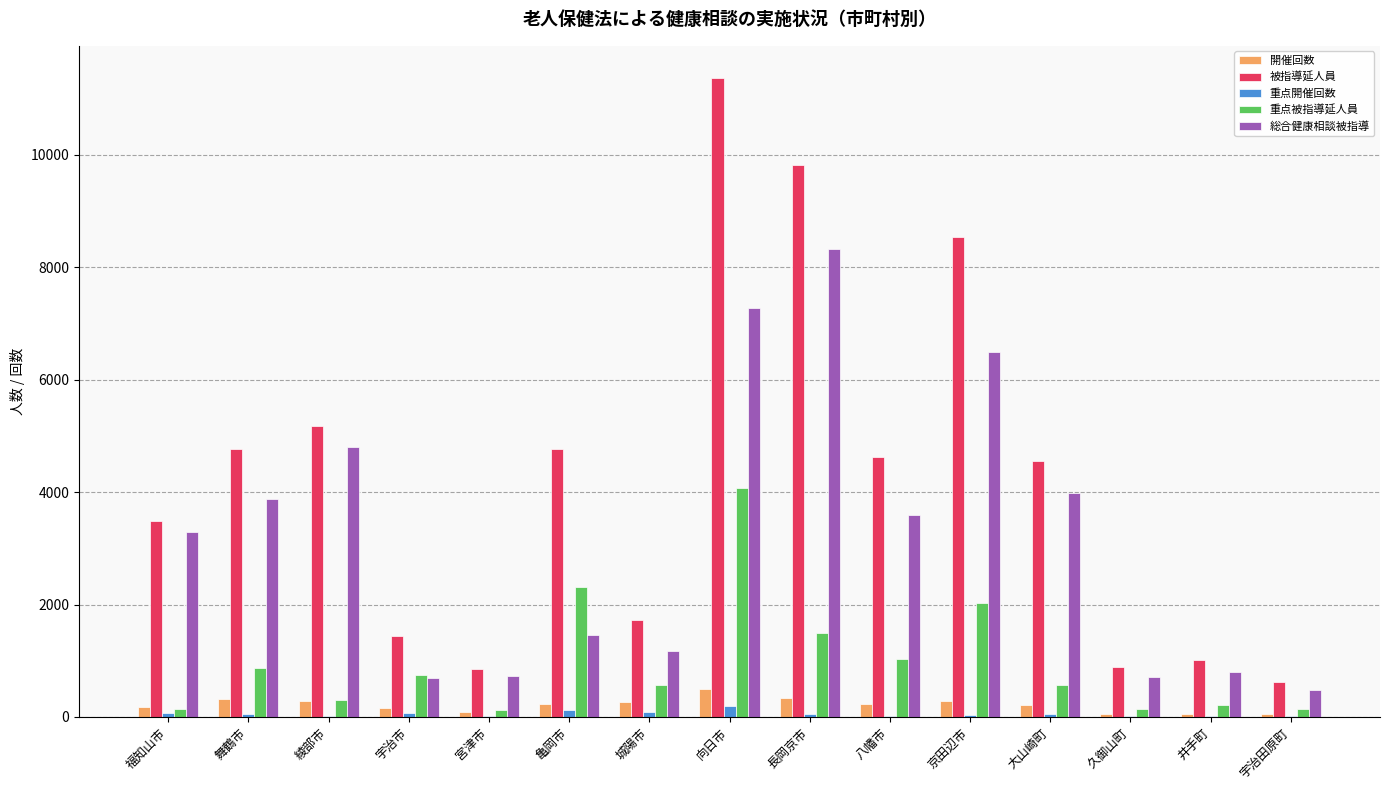

Which series has the largest total across all categories?

被指導延人員